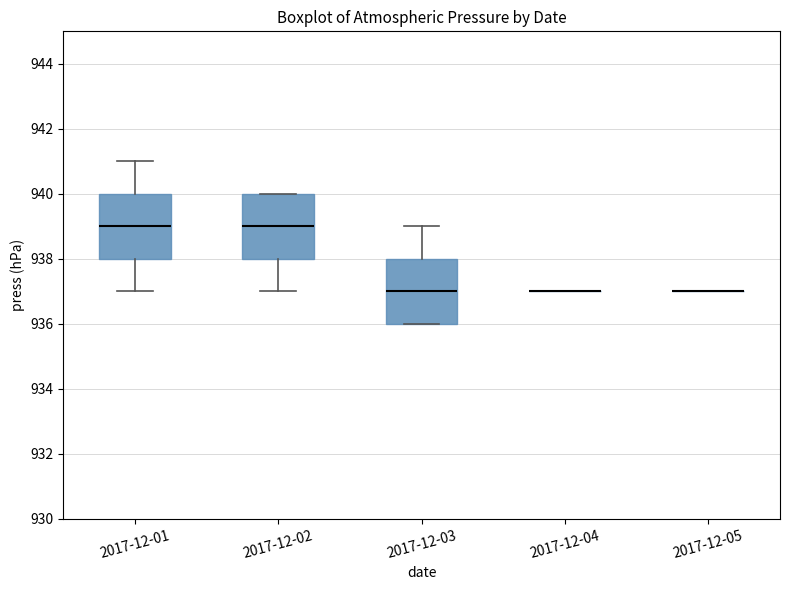

Reading left to right, read every box against the y-axis: the position of its median line, the range the box covers, and the ends of its whiskers. The values are not printed on the chart, so give them approximately, as read against the axis.

2017-12-01: median 939, box 938 to 940, whiskers 937 to 941
2017-12-02: median 939, box 938 to 940, whiskers 937 to 940
2017-12-03: median 937, box 936 to 938, whiskers 936 to 939
2017-12-04: box collapsed to a line at 937, whiskers 937 to 937
2017-12-05: box collapsed to a line at 937, whiskers 937 to 937